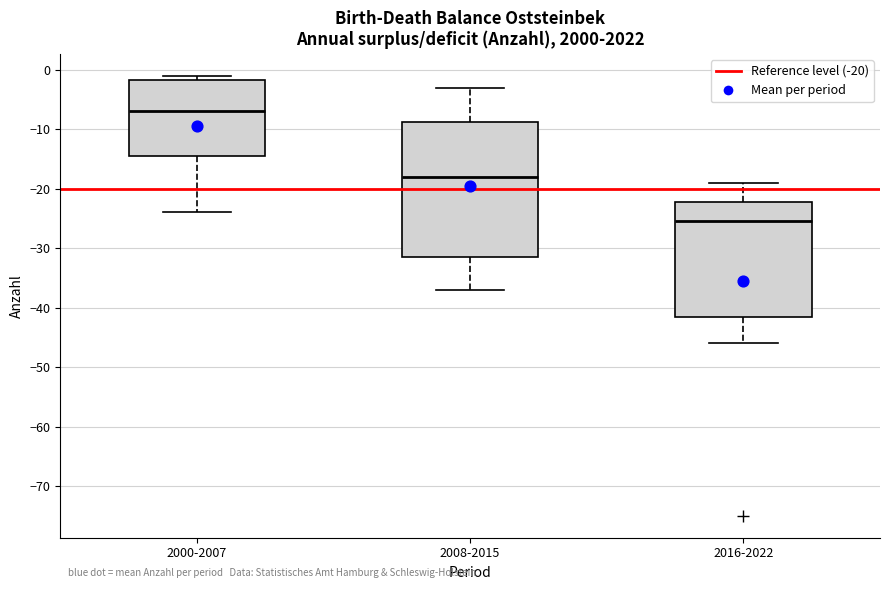

Where does the median line of the box for 2008-2015 sit on the y-axis? The values are not printed on the chart, so give them approximately, as read against the axis.

-18